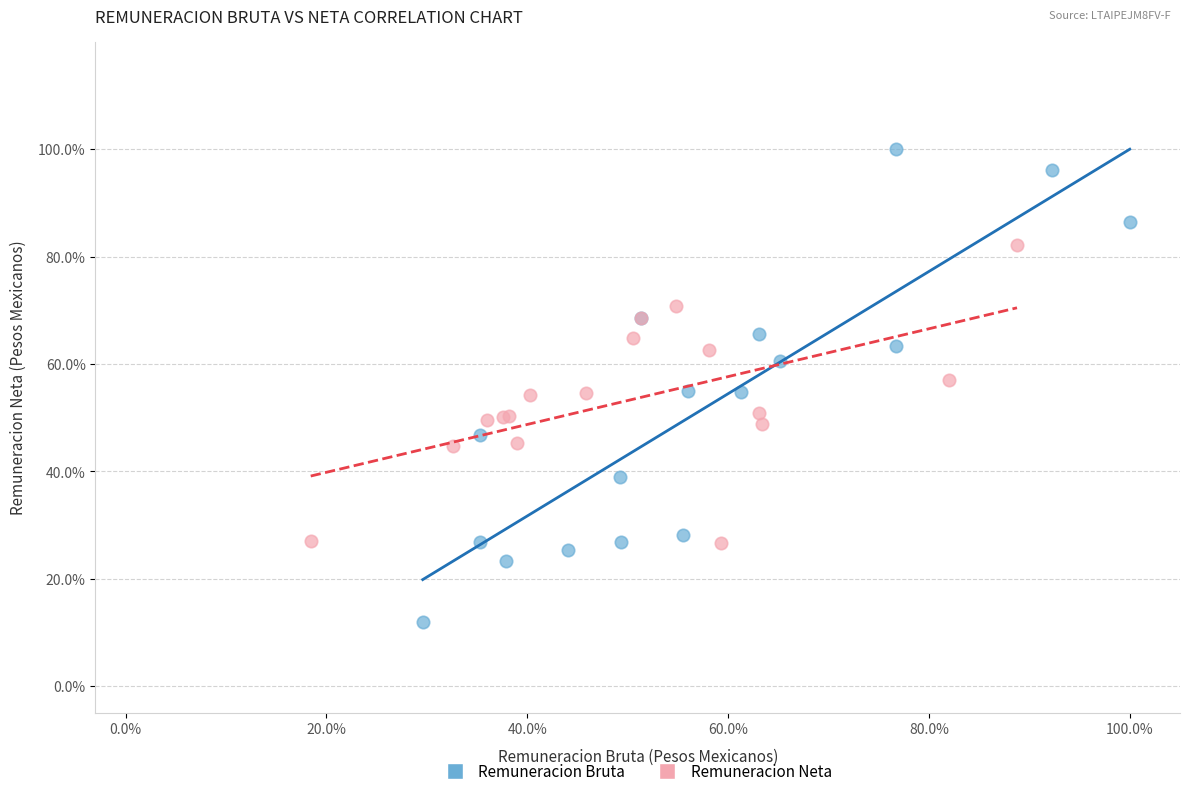

What are all the series names shown in the legend?

Remuneracion Bruta, Remuneracion Neta